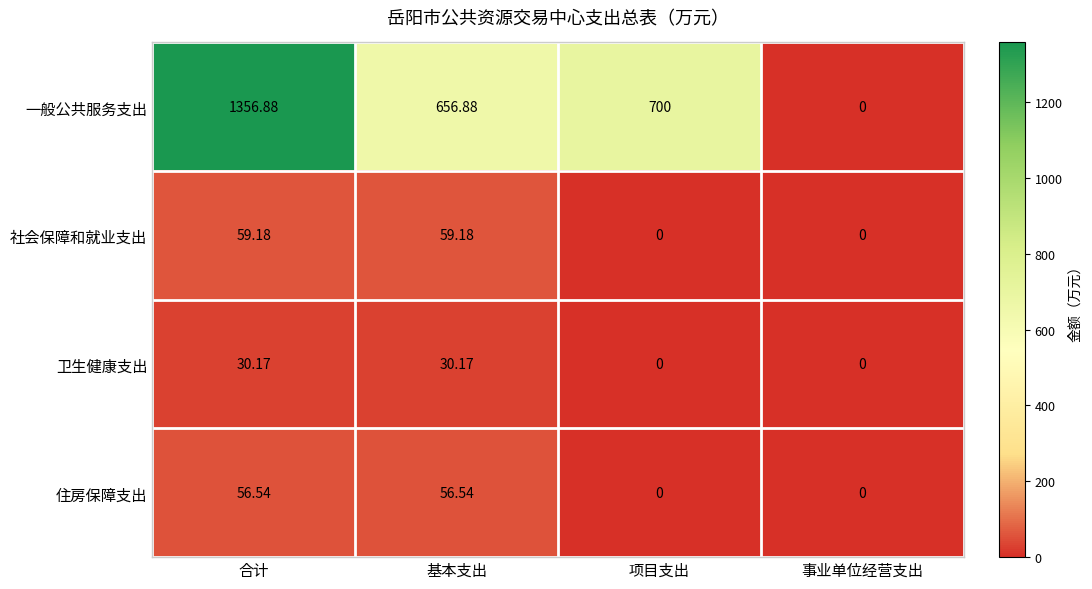

At 基本支出, list the series in order from smallest to largest.

卫生健康支出, 住房保障支出, 社会保障和就业支出, 一般公共服务支出